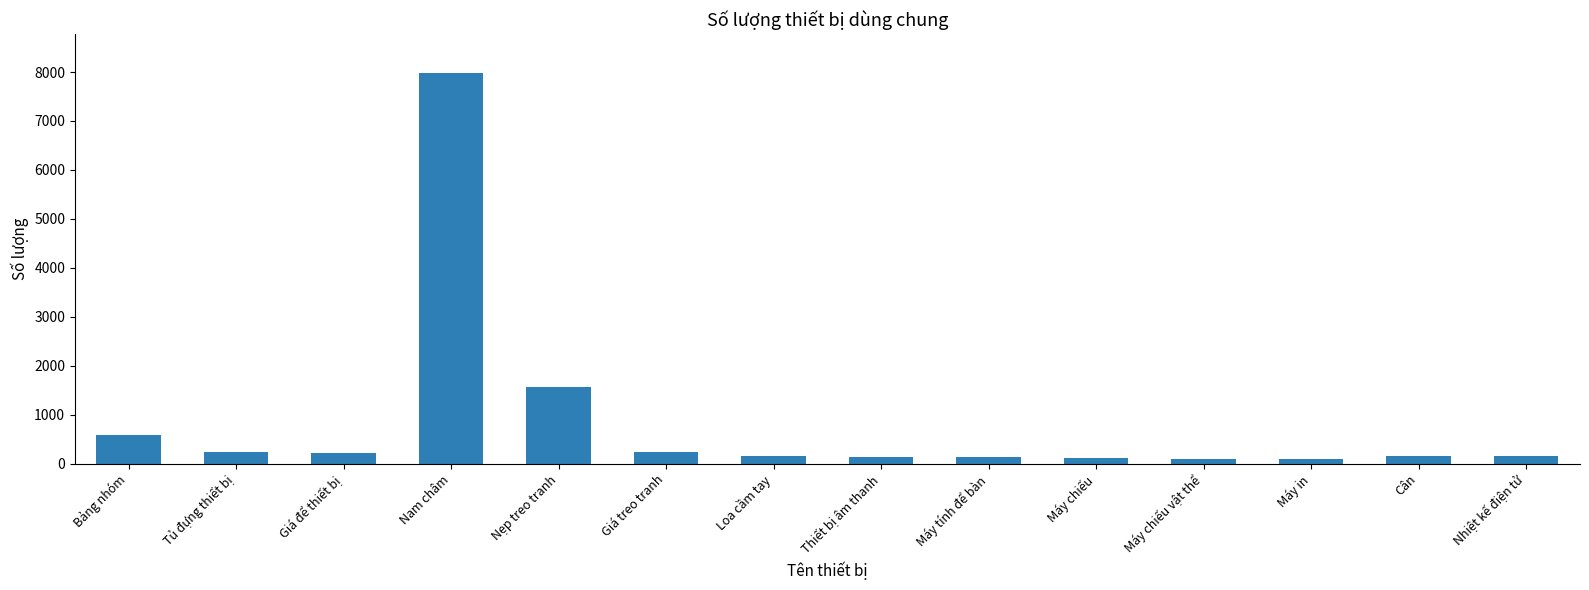

What is the difference between the maximum and minimum values?

7889